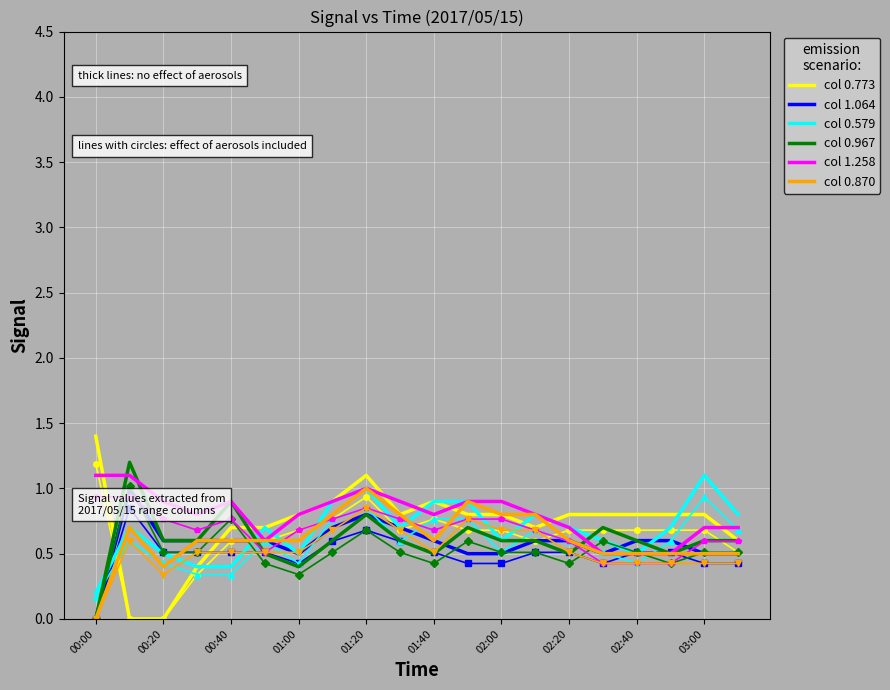

At which category does the chart reach its minimum across all series?

00:20